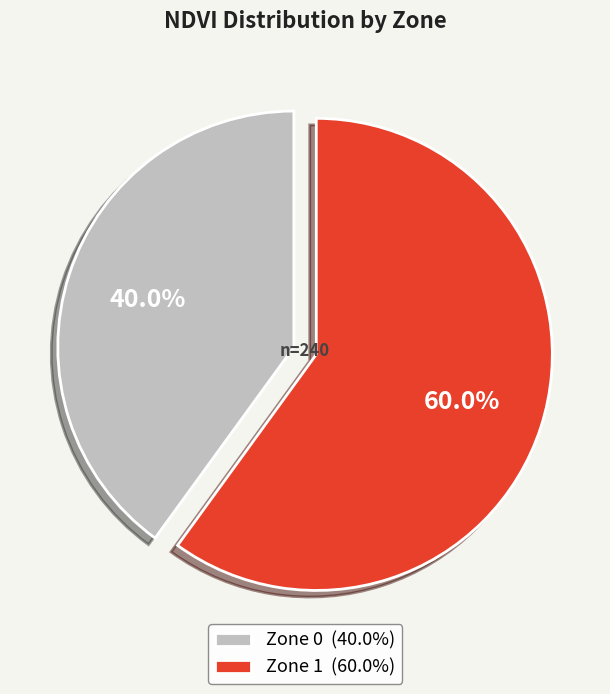

What percentage do Zone 0 and Zone 1 together represent?

100.0%